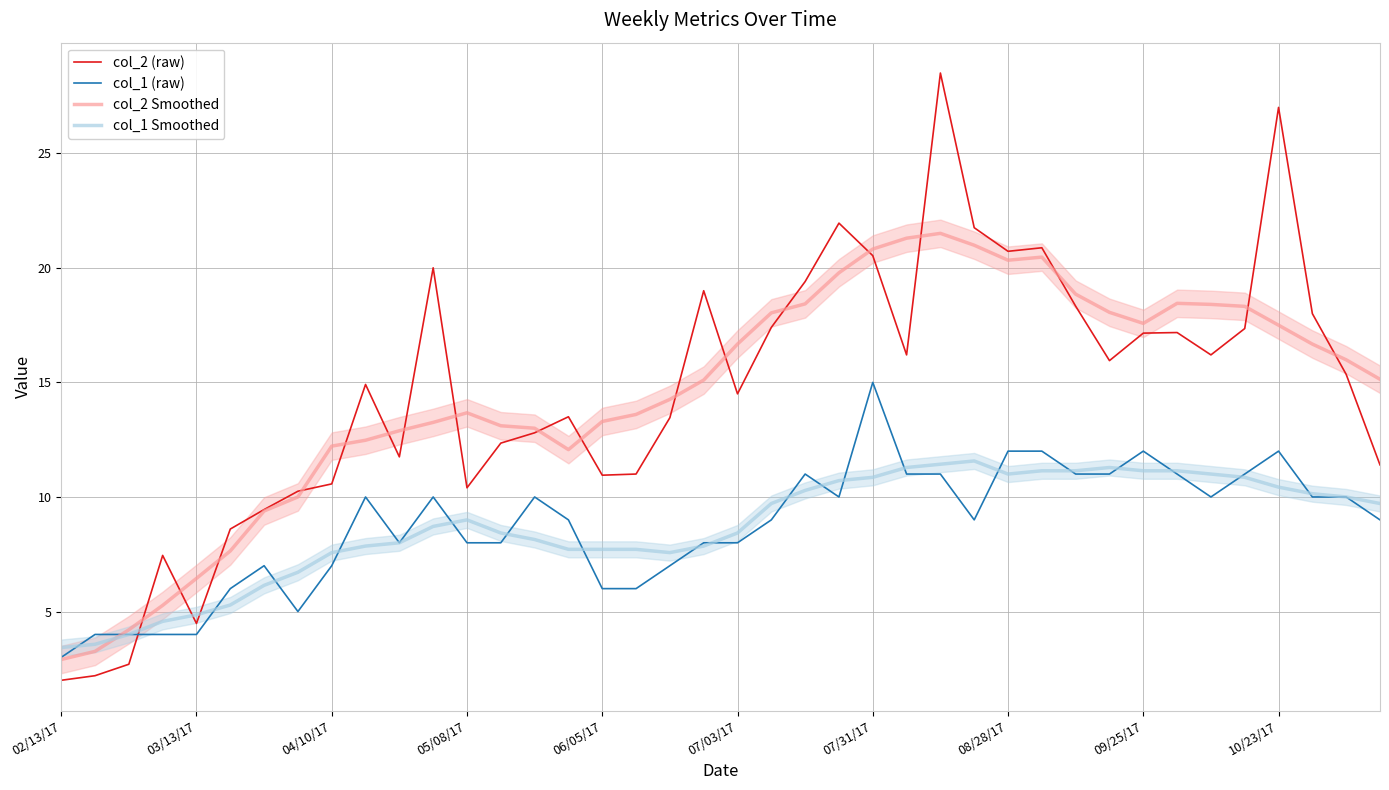

How many values in the col_2 Smoothed series exceed 15?

21